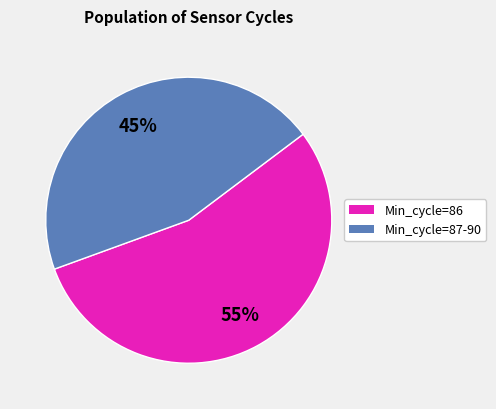

To the nearest percent, what is the average slice percentage?

50%